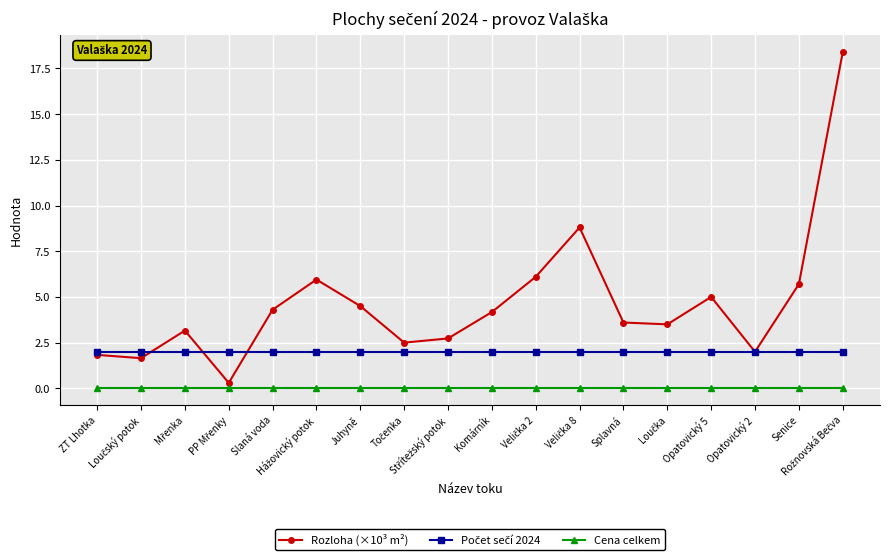

Which series has the largest total across all categories?

Rozloha (×10³ m²)